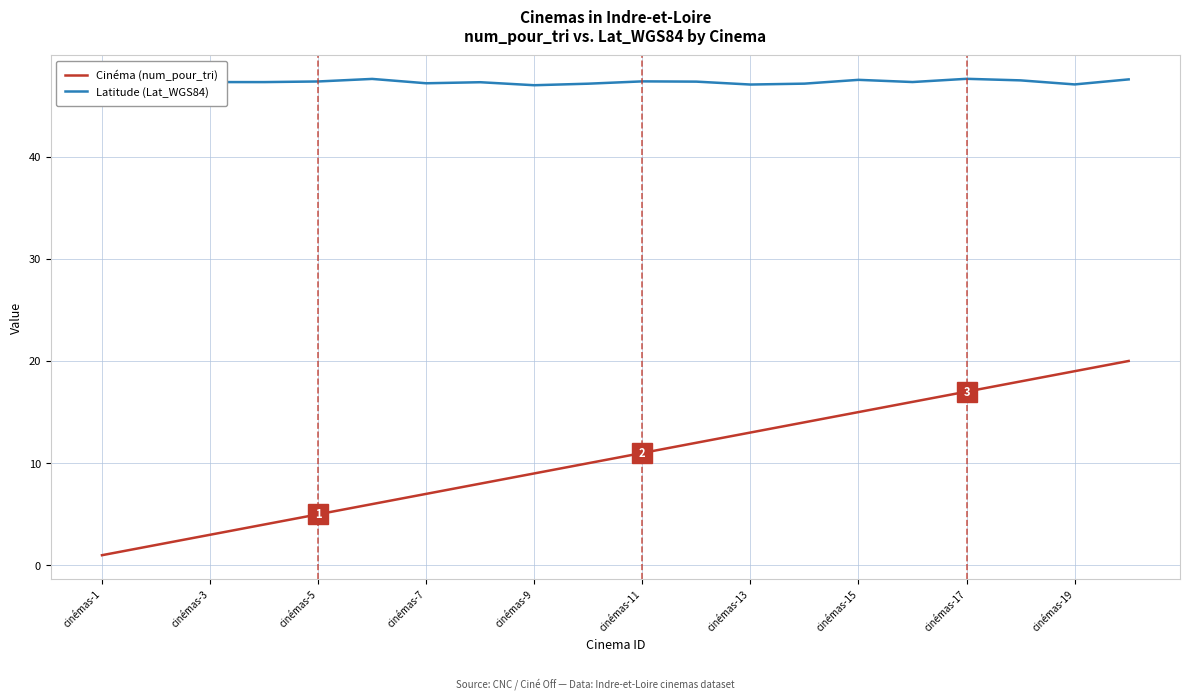

Rank the series by their maximum value, from highest to lowest.

Latitude (Lat_WGS84), Cinéma (num_pour_tri)